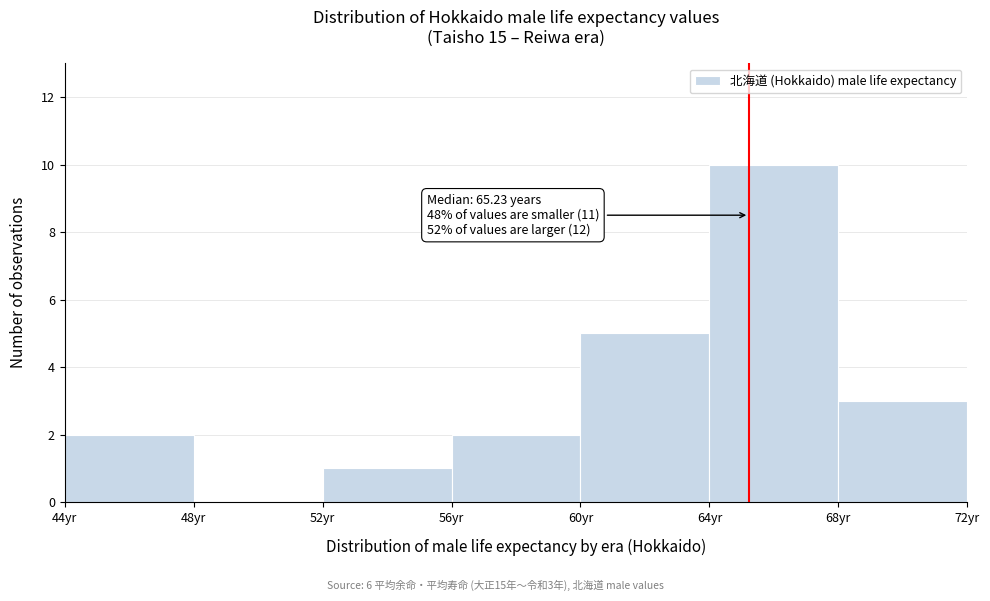

Over which range of the x-axis is the bar tallest?

64 to 68